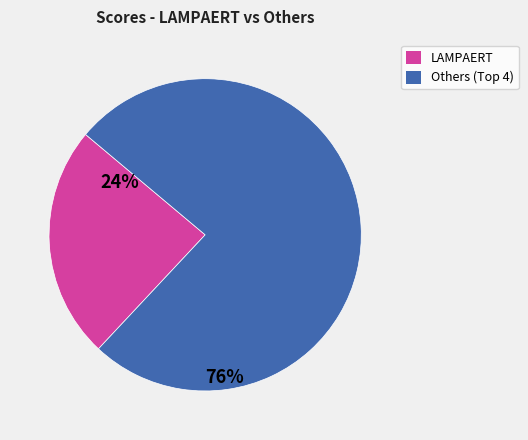

True or false: LAMPAERT accounts for 30% of the total.

False